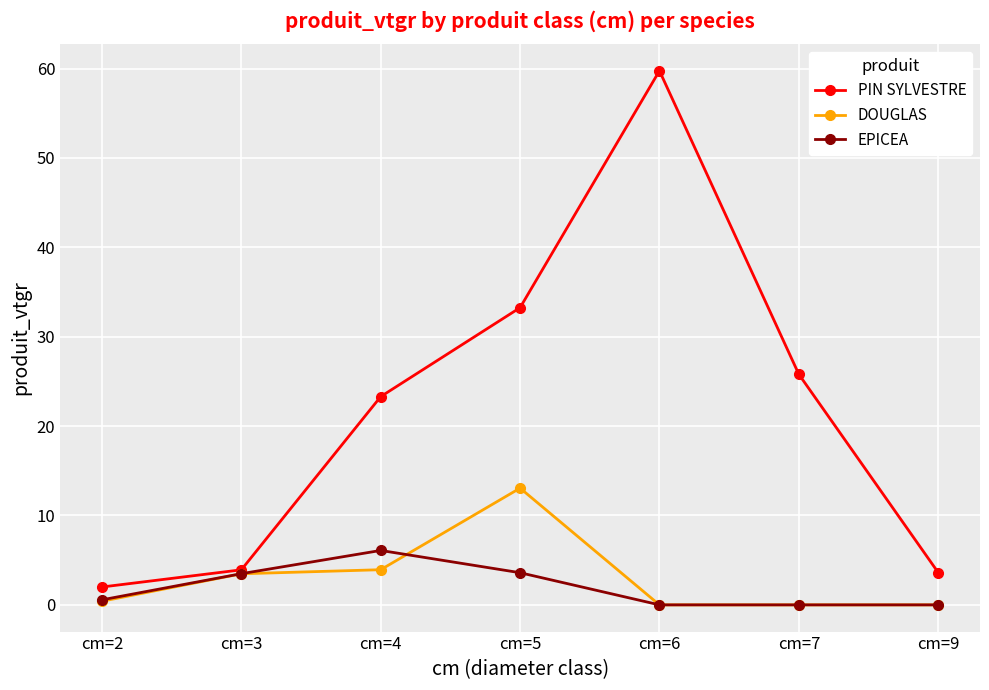

Does the chart display data point markers on the line(s)?

Yes